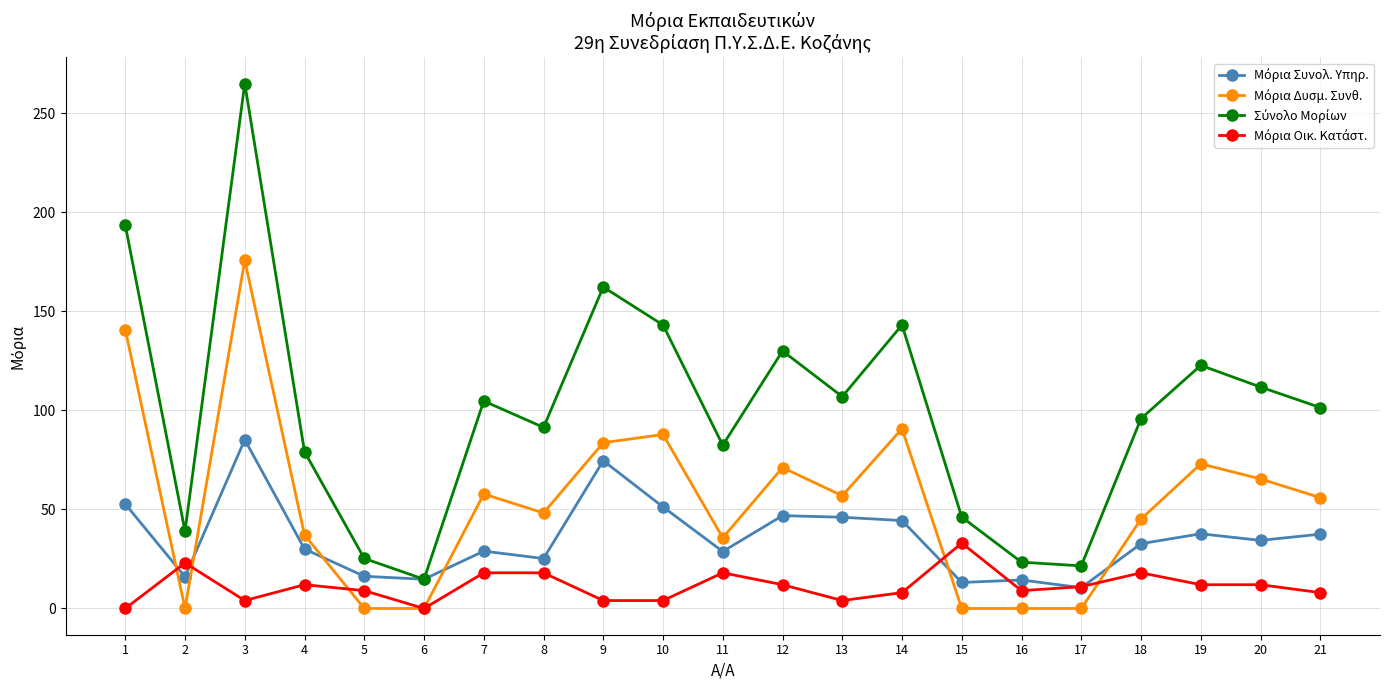

What is the total value across all series at 16?

46.8